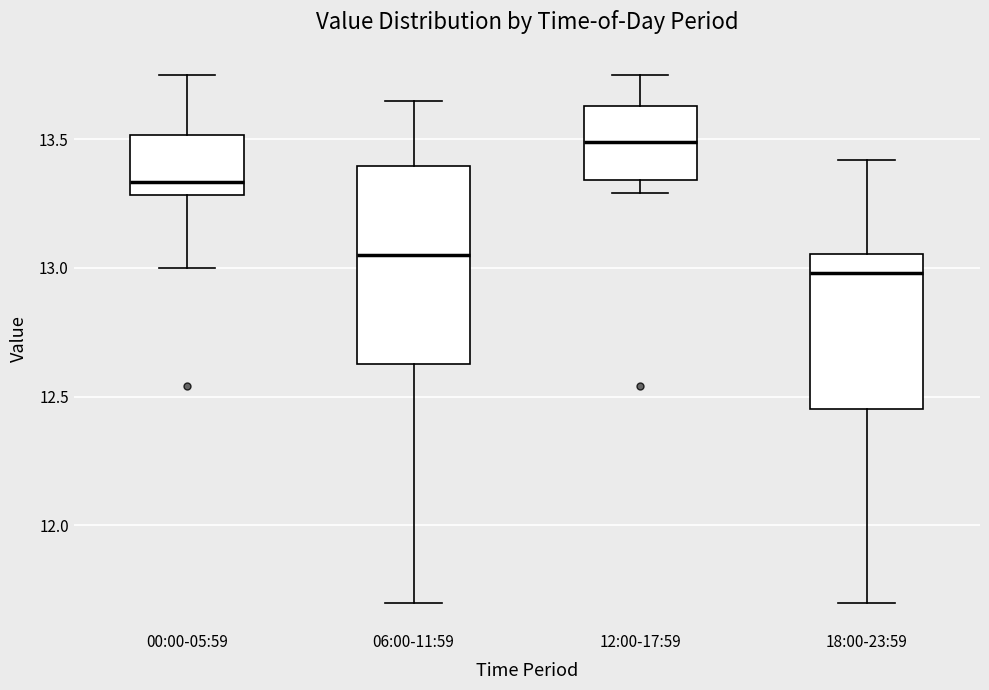

Reading left to right, read every box against the y-axis: the position of its median line, the range the box covers, and the ends of its whiskers. The values are not printed on the chart, so give them approximately, as read against the axis.

00:00-05:59: median 13.35, box 13.30 to 13.50, whiskers 13.00 to 13.75
06:00-11:59: median 13.05, box 12.65 to 13.40, whiskers 11.70 to 13.65
12:00-17:59: median 13.50, box 13.35 to 13.65, whiskers 13.30 to 13.75
18:00-23:59: median 13.00, box 12.45 to 13.05, whiskers 11.70 to 13.40